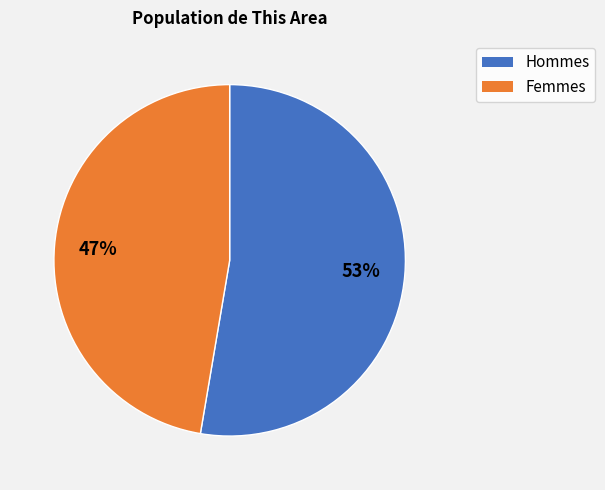

Is there a majority slice in this chart?

Yes